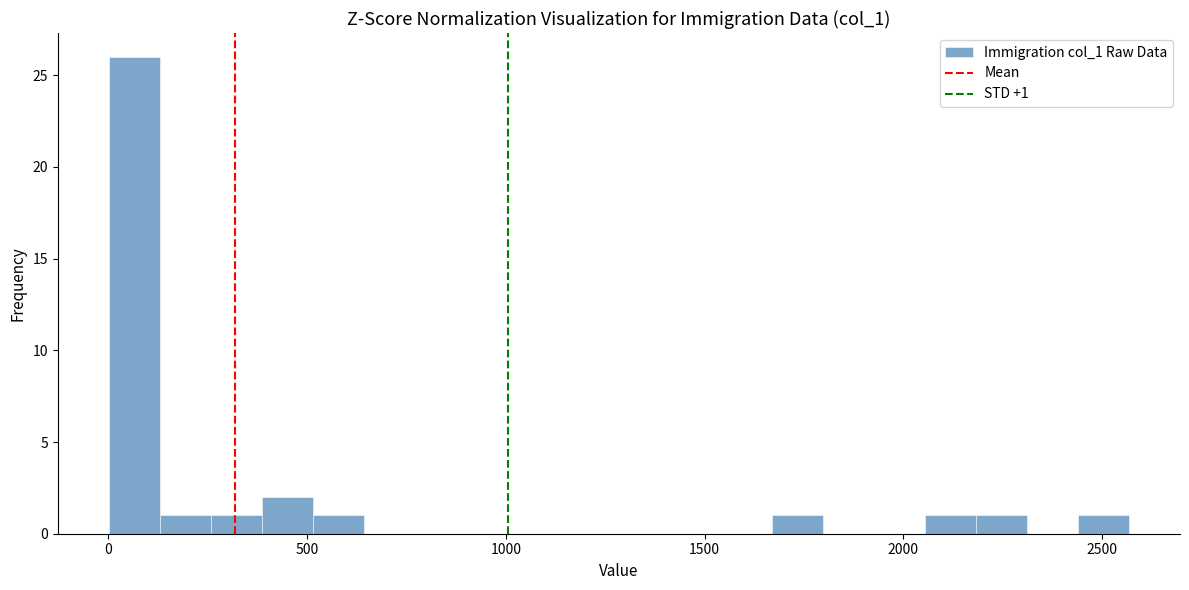

Around what value on the x-axis is the tallest bar? Give the approximate position of its centre, as read against the axis.

50